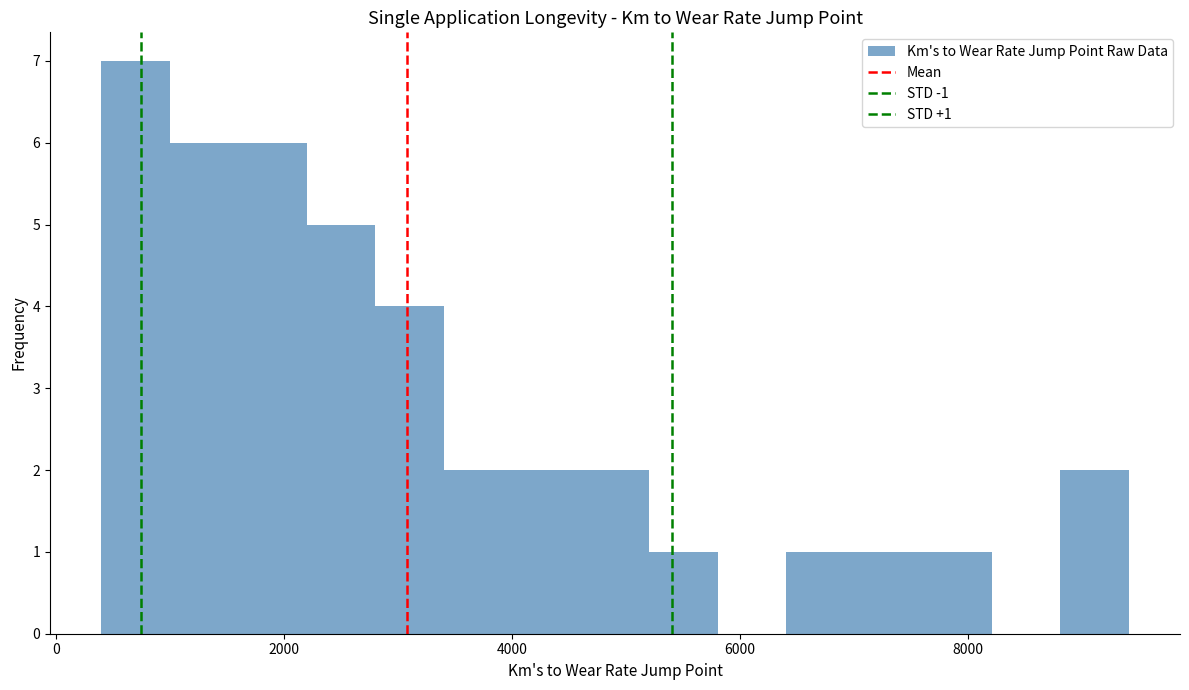

Around what value on the x-axis is the tallest bar? Give the approximate position of its centre, as read against the axis.

800